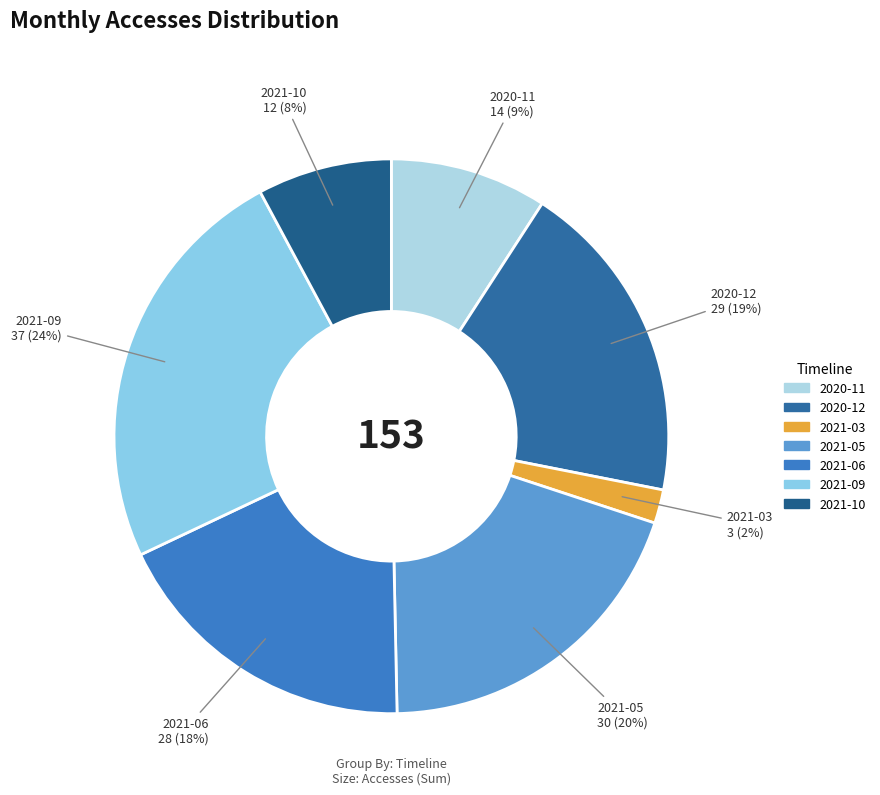

Which has a higher value, 2021-03 or 2020-12?

2020-12